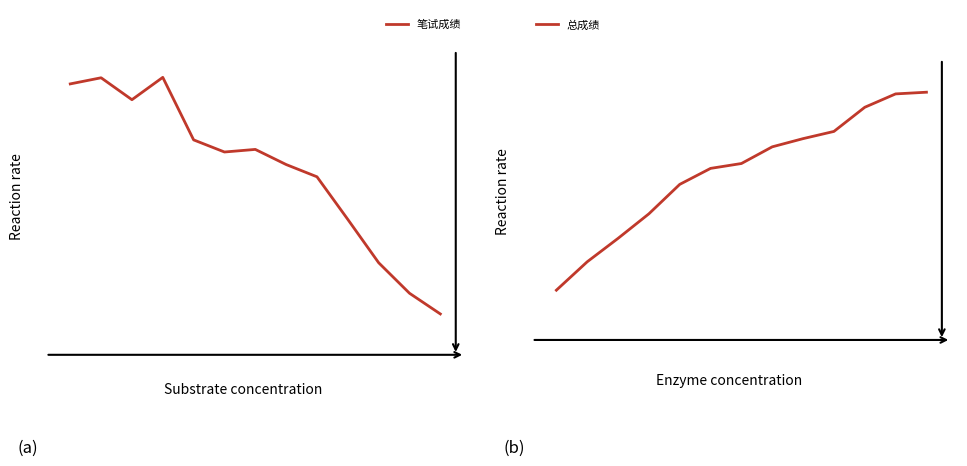

In 笔试成绩, how many points are lower than both neighbors (excluding endpoints)?

2